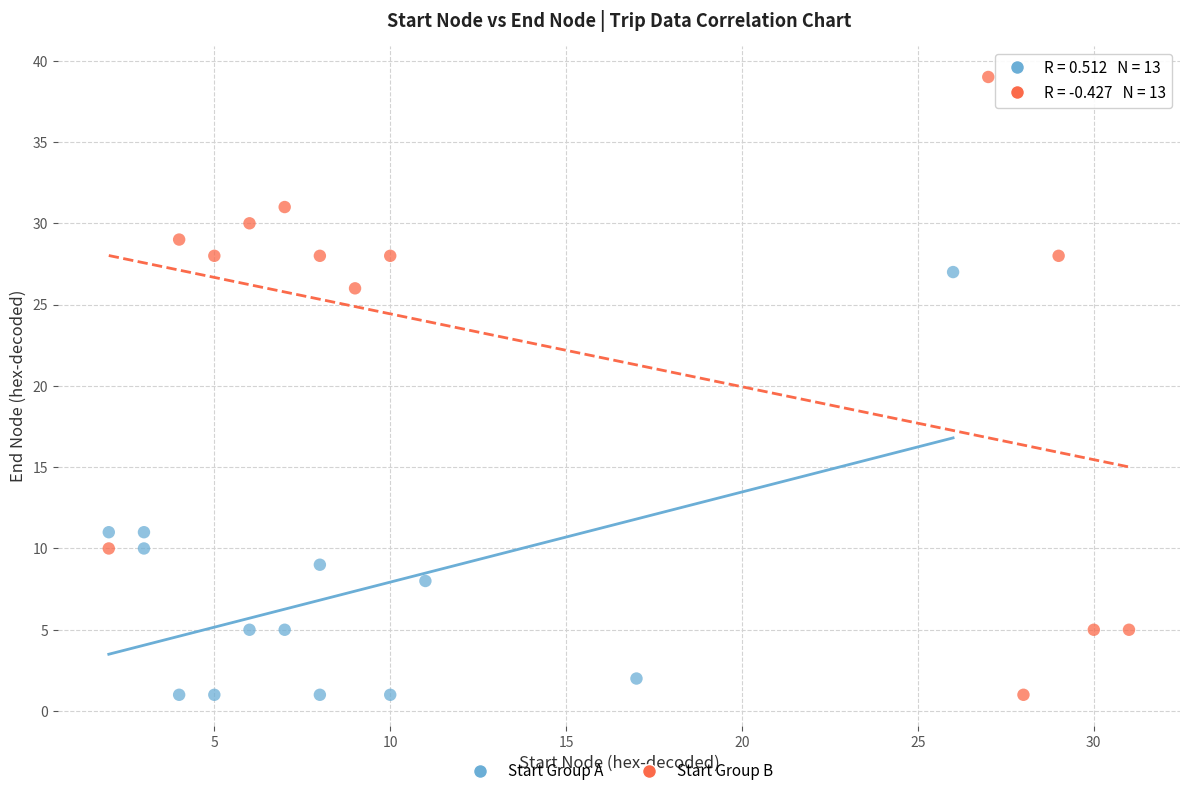

Which series reaches the maximum Y coordinate?

Start Group B